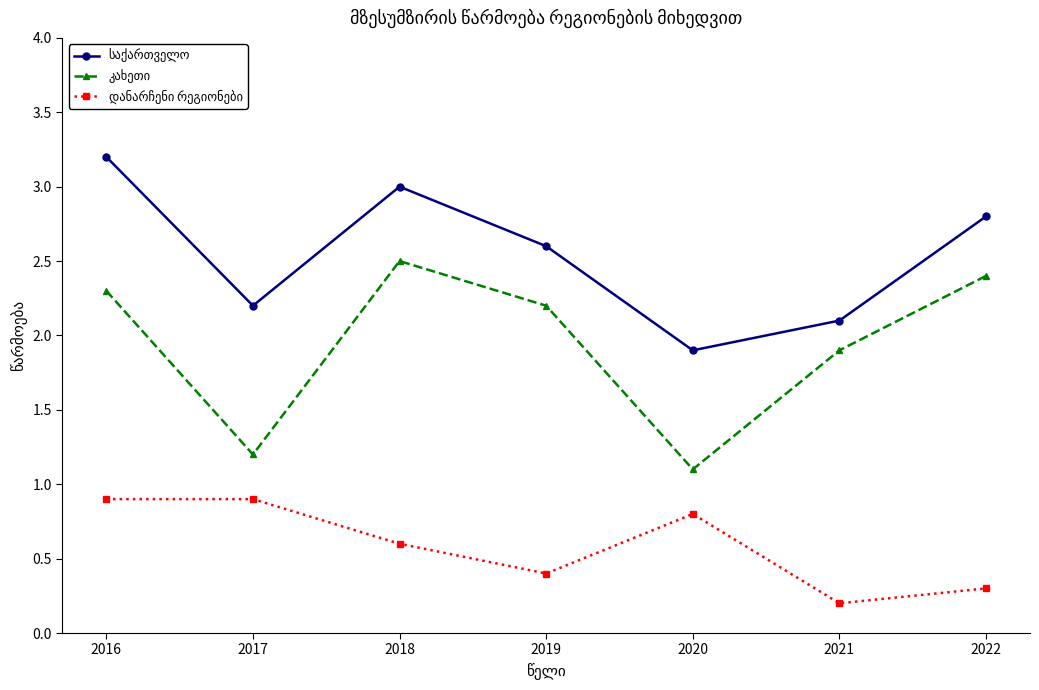

How many data points does each series have?

7